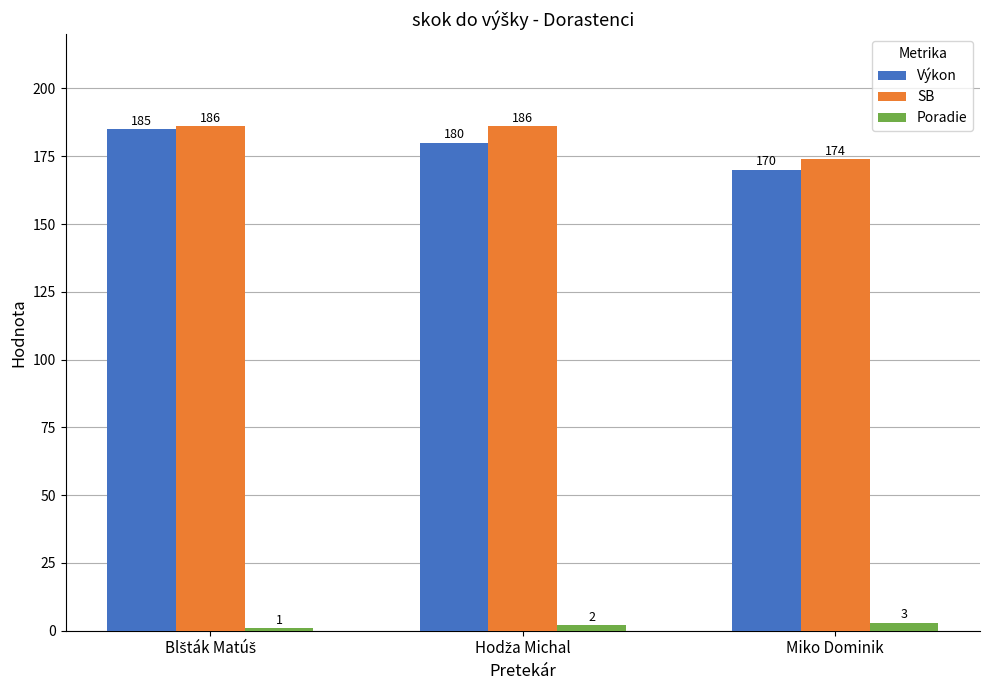

List the series in order of their peak value, lowest first.

Poradie, Výkon, SB